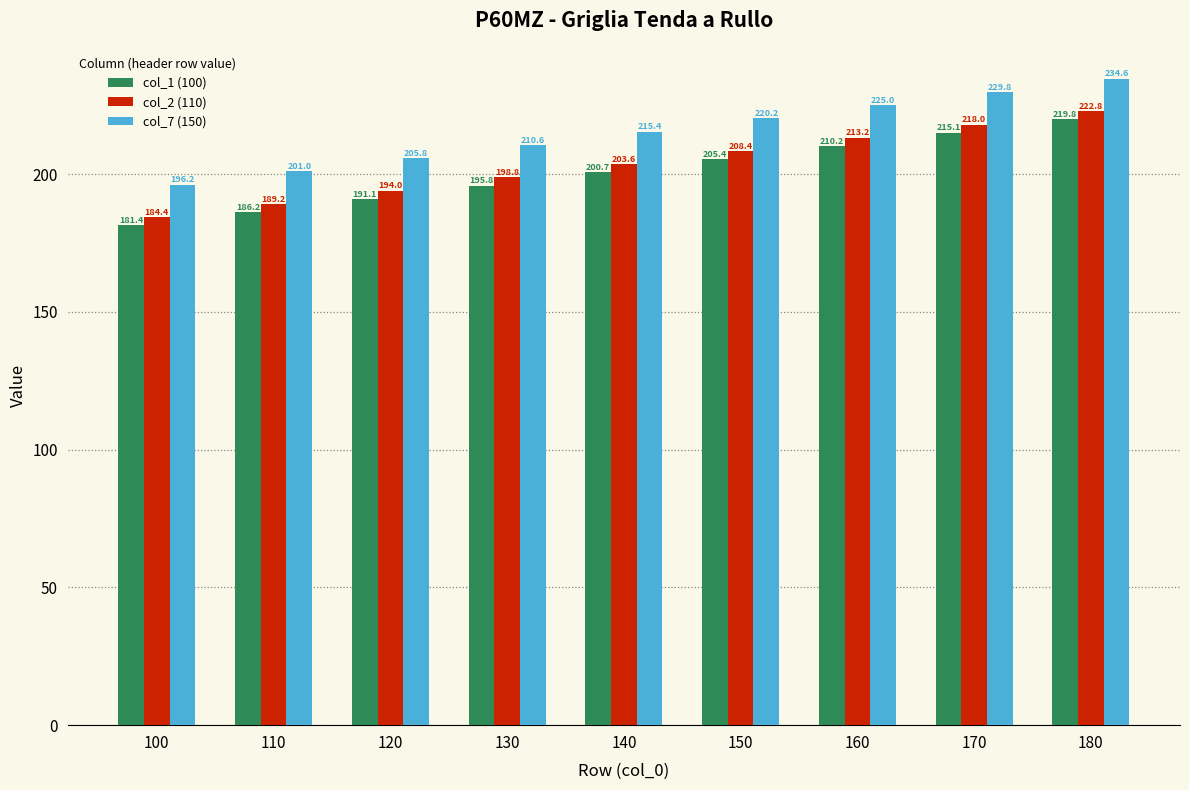

How many groups of bars are there?

9